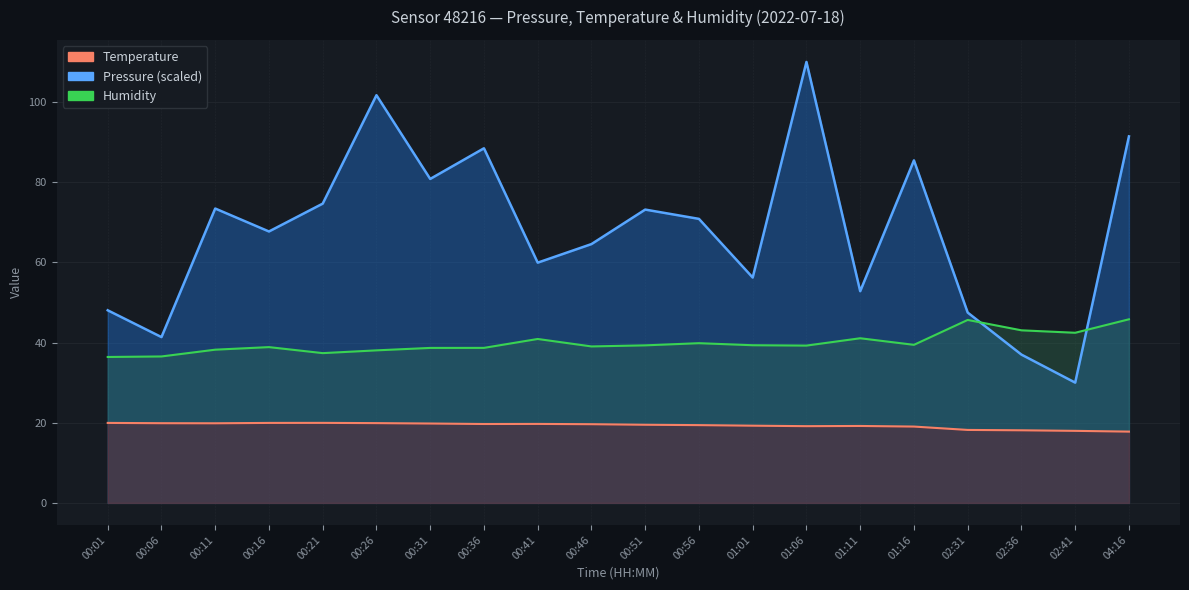

Does the chart display data point markers on the line(s)?

No